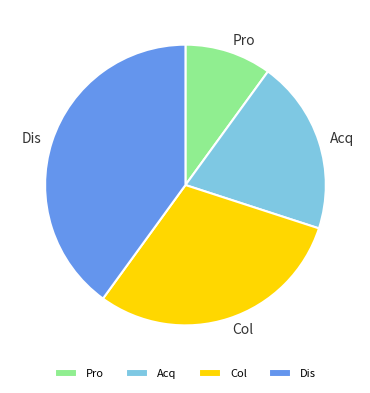

Which has a higher value, Dis or Acq?

Dis